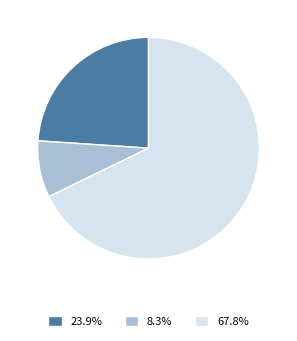

What is the ratio of the value at 23.9% to the value at 8.3%?

2.9